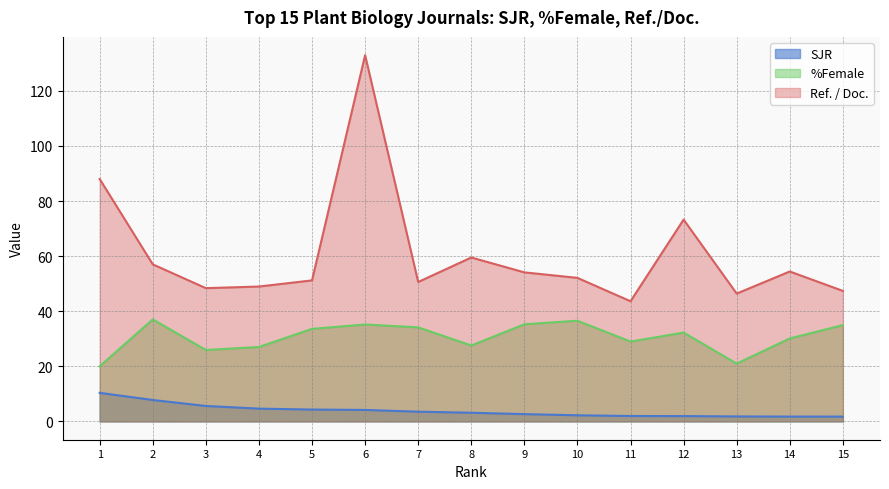

True or false: %Female has a value of 41.2 at 8.

False